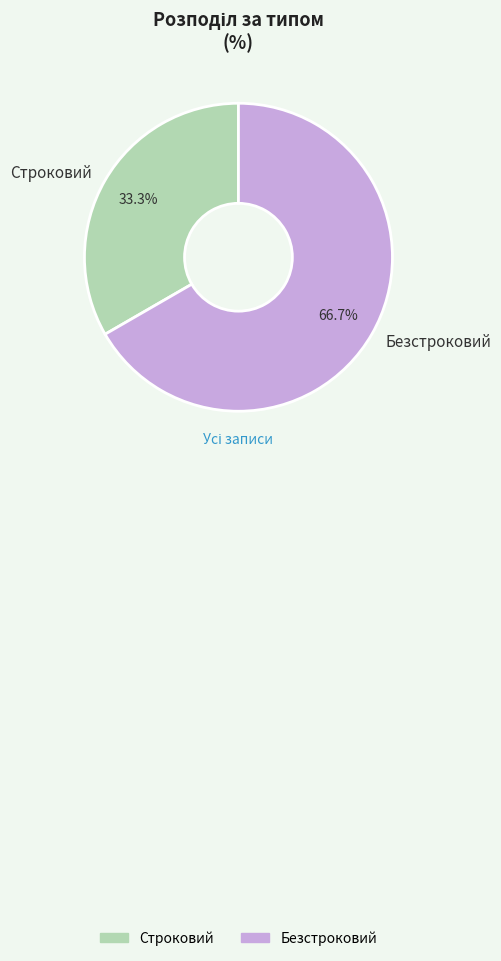

What percentage do Строковий and Безстроковий together represent?

100.0%